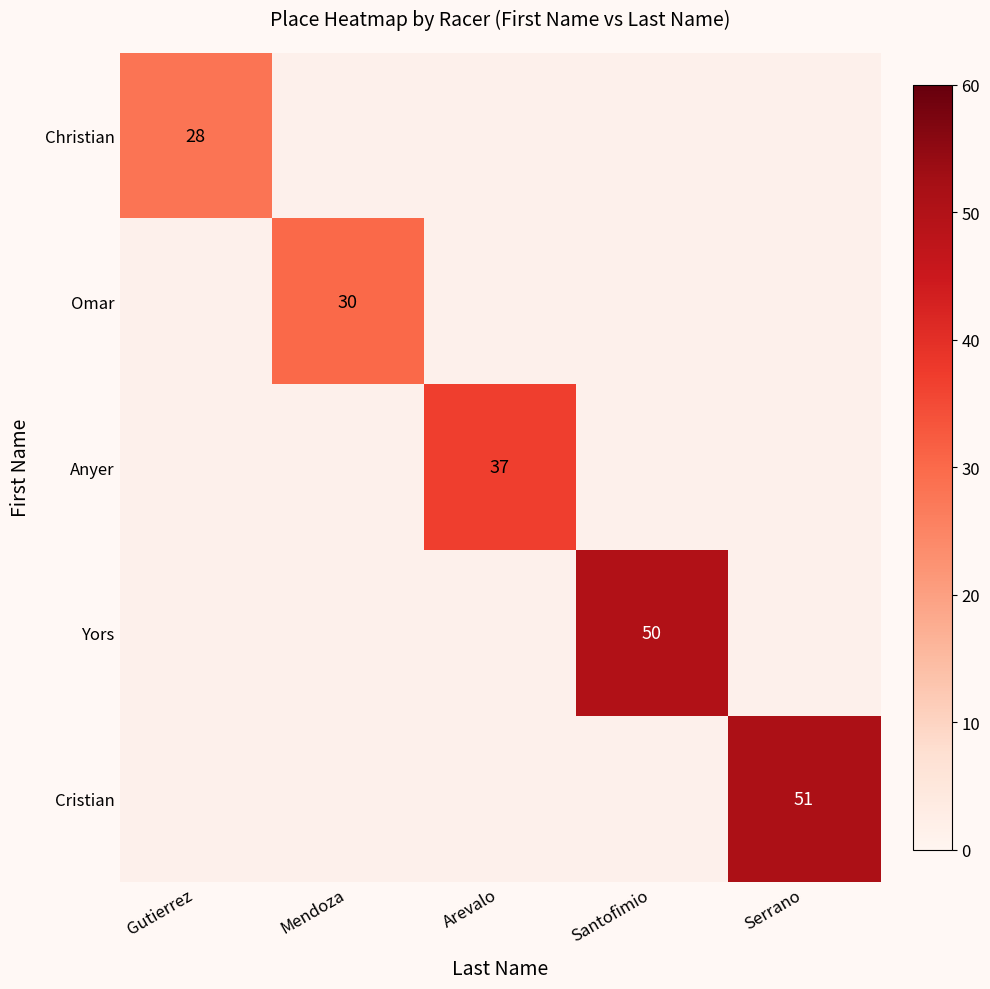

At how many categories does at least one series exceed 42?

2